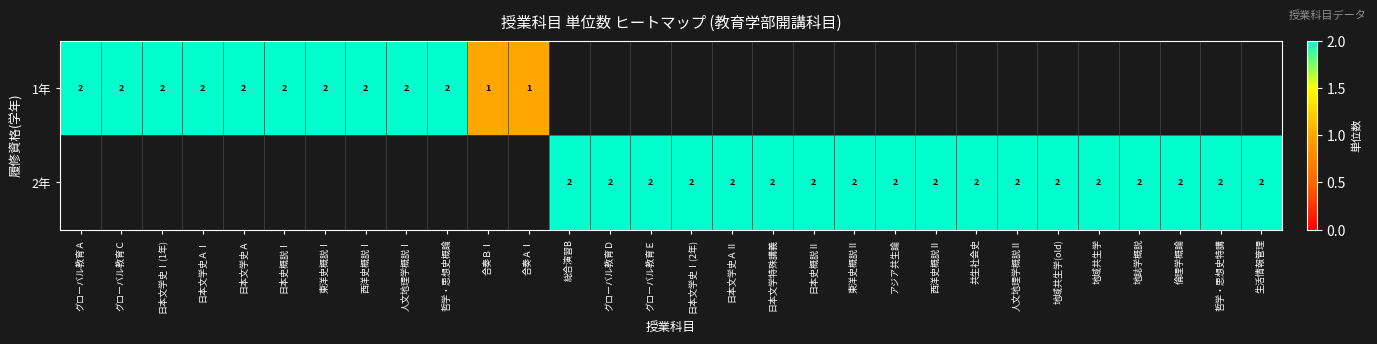

Which label corresponds to the smallest value in the chart?

合奏ＢⅠ